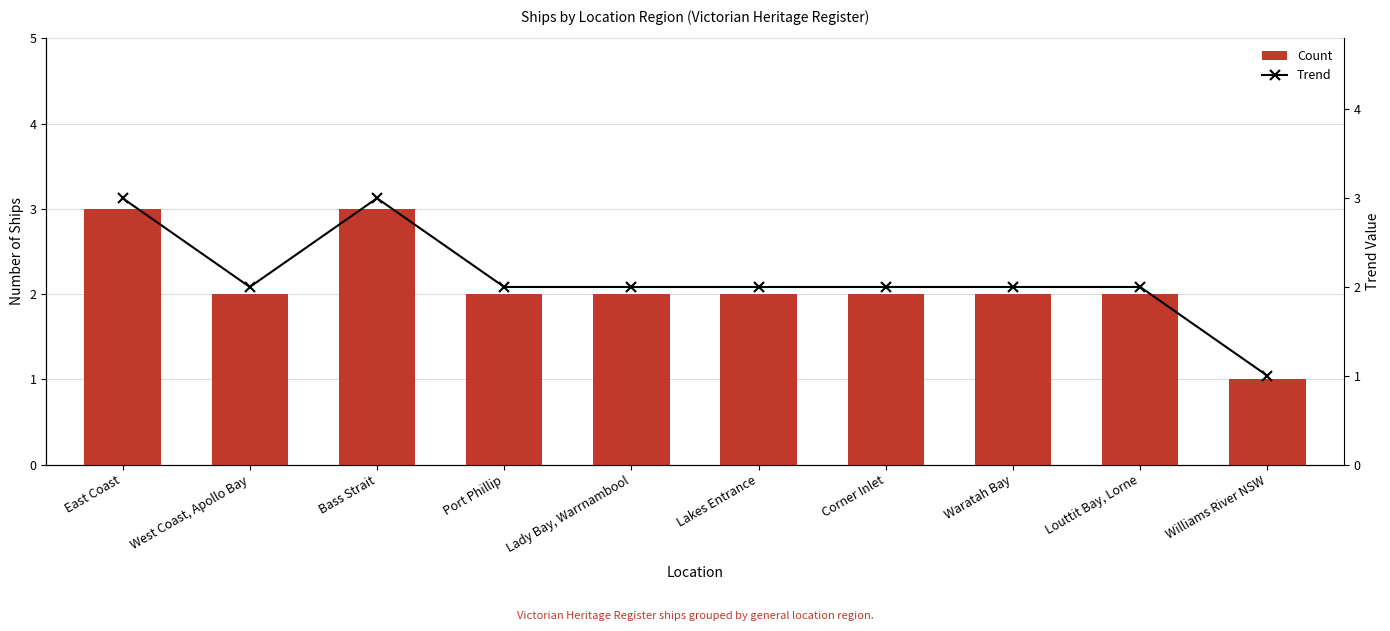

Rank the series by their maximum value, from highest to lowest.

Count, Trend